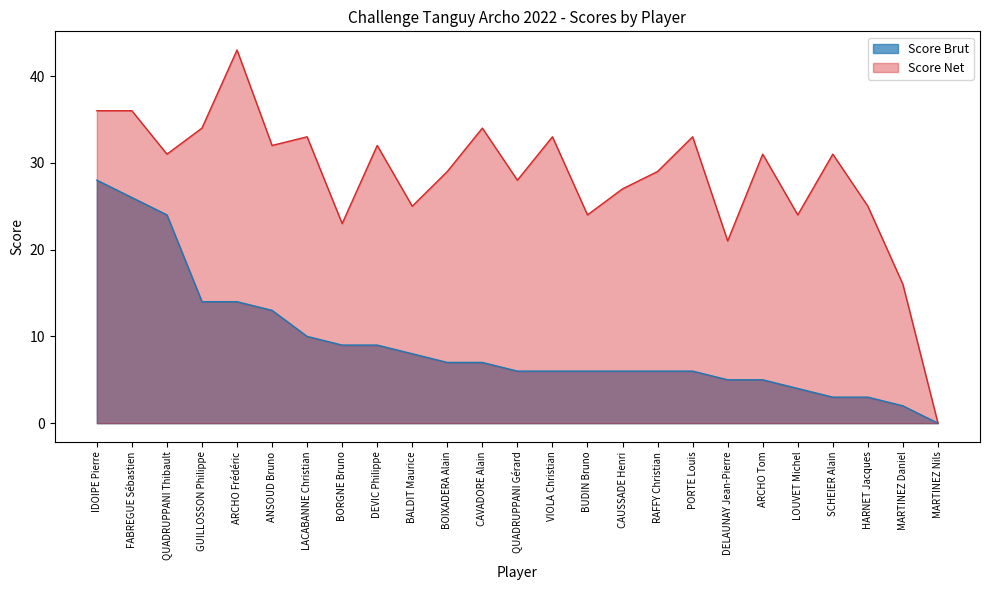

Does the chart have visible grid lines?

No